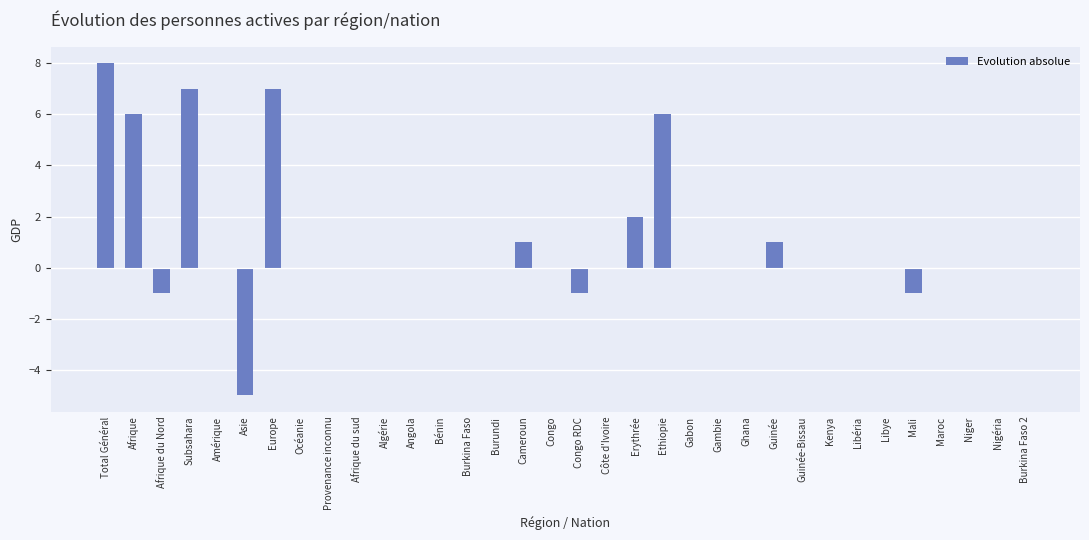

How many data points does each series have?

34